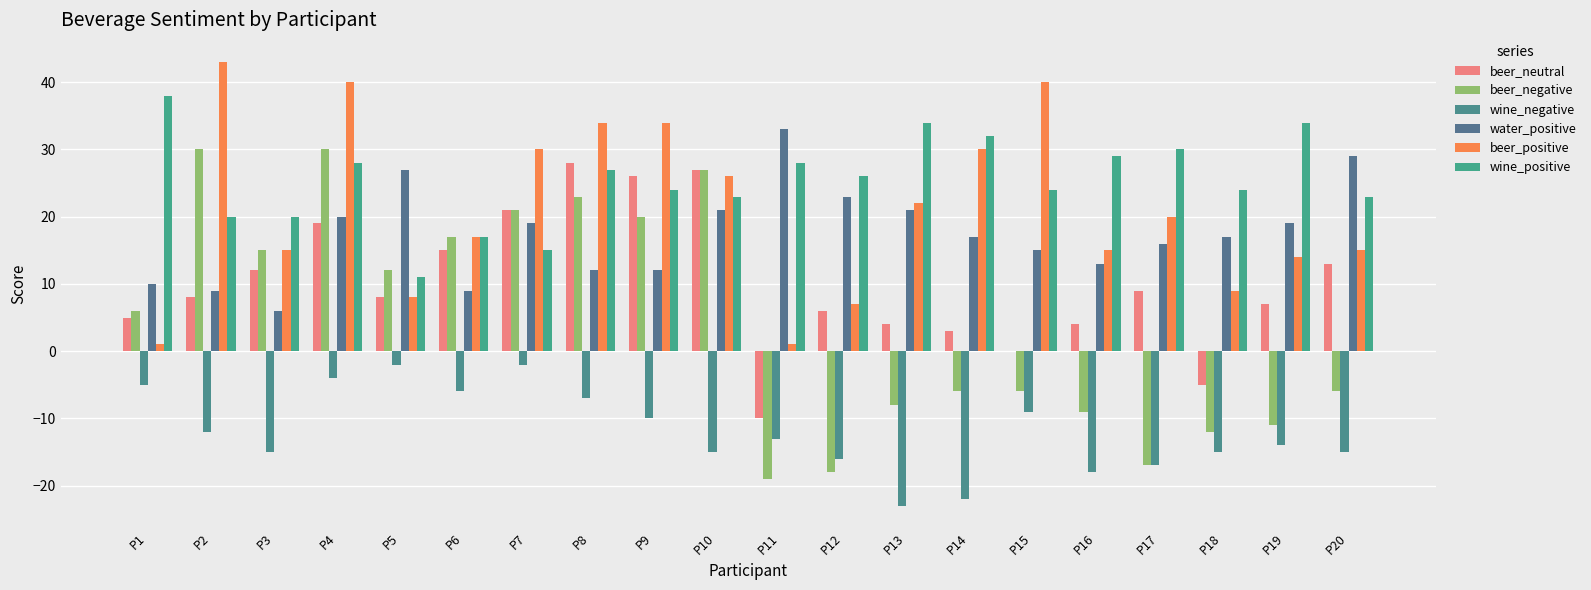

Which series changed the most between P6 and P13?

beer_negative